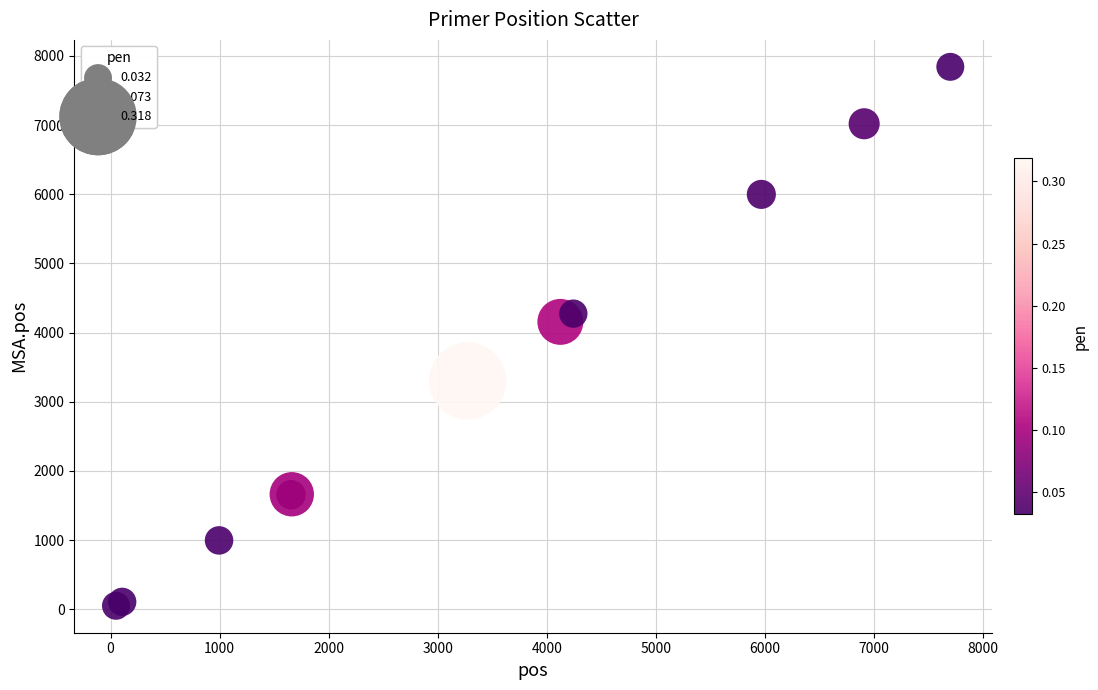

What Y value in the scatter plot is closest to 3946?

4155